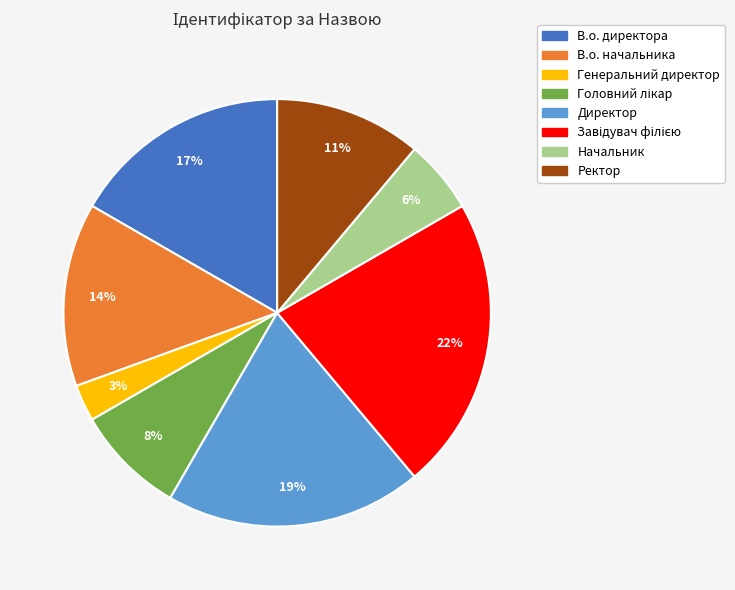

Is the sum of Начальник and В.о. начальника greater than half?

No